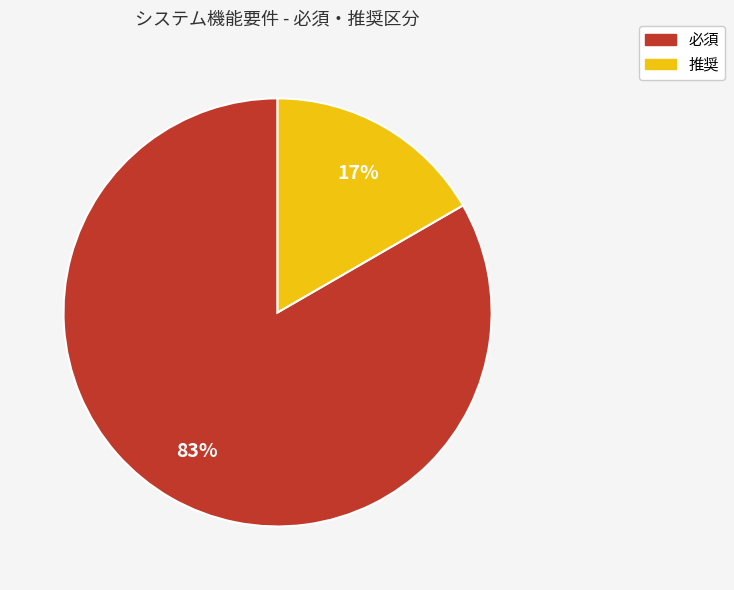

Rank the categories by value from lowest to highest.

推奨, 必須